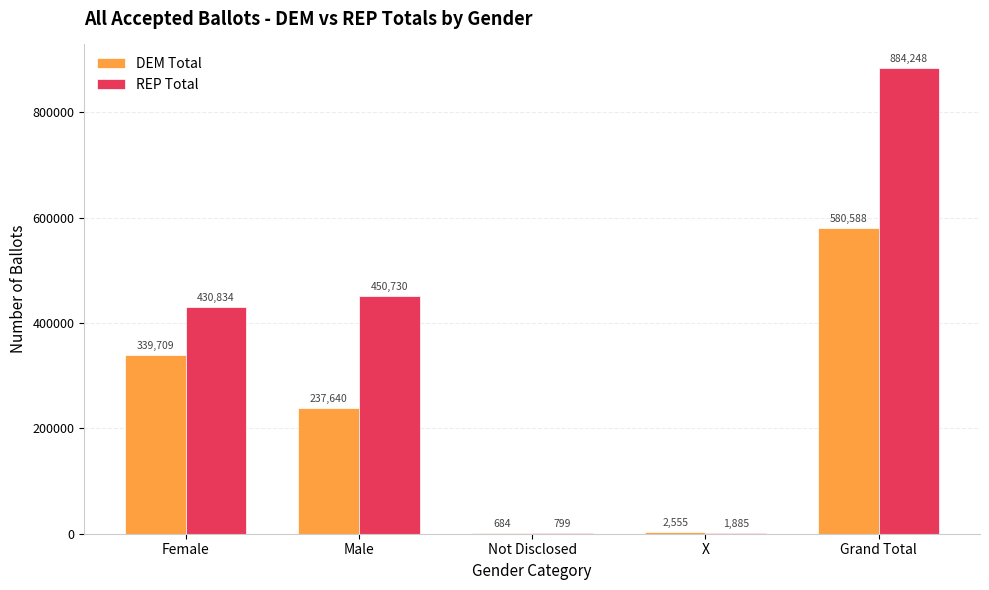

Which series has the largest range (max minus min)?

REP Total